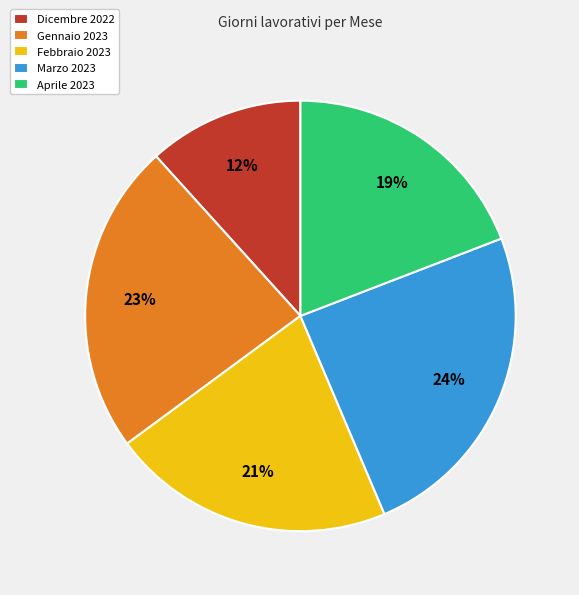

Which has a higher value, Gennaio 2023 or Aprile 2023?

Gennaio 2023